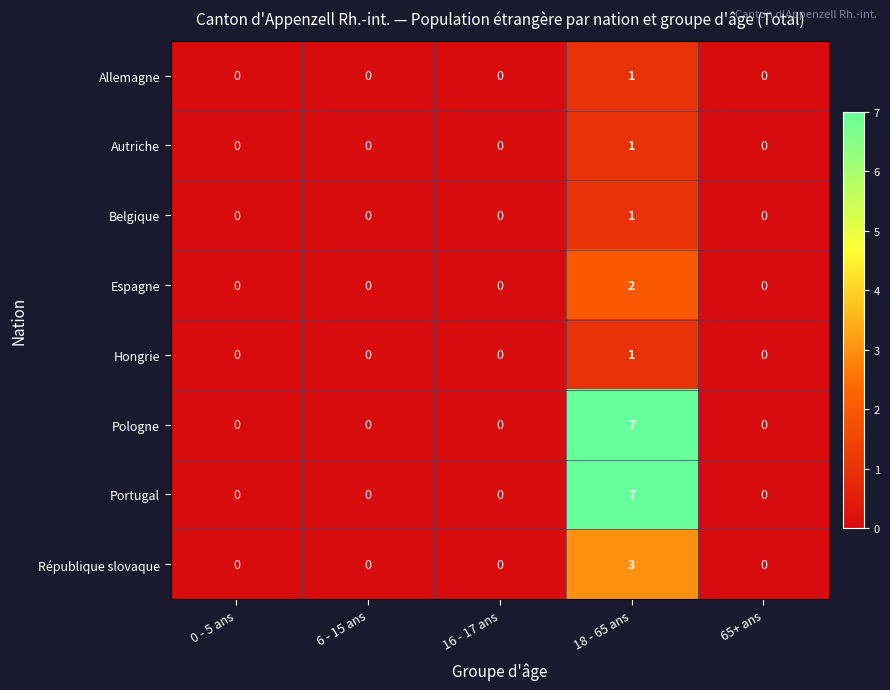

Is it true that Portugal equals 0 at 65+ ans?

True